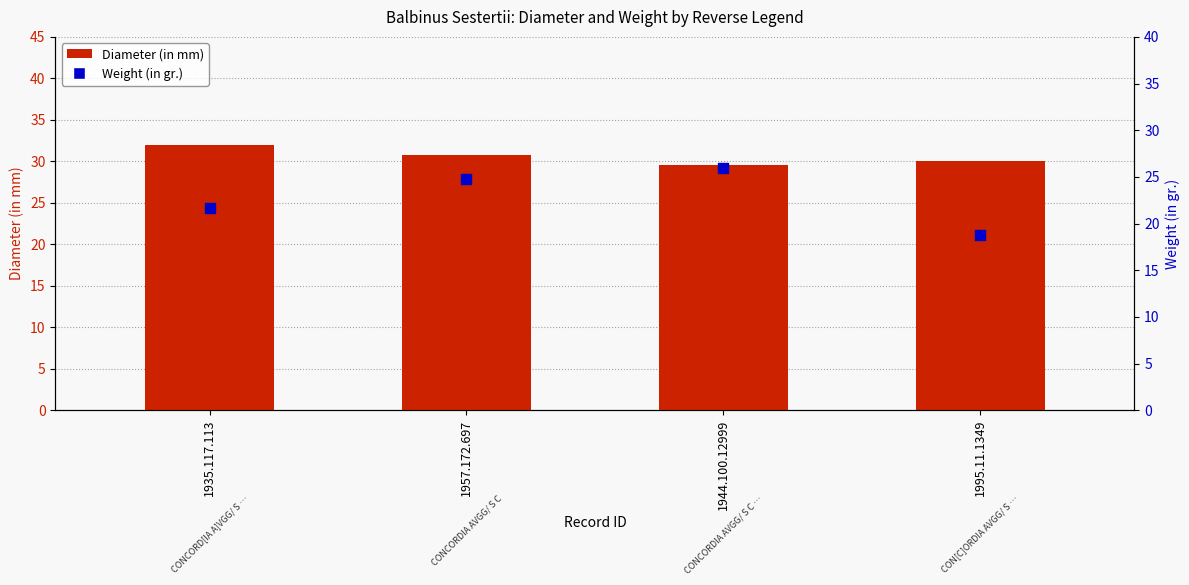

What are all the series names shown in the legend?

Diameter (in mm), Weight (in gr.)